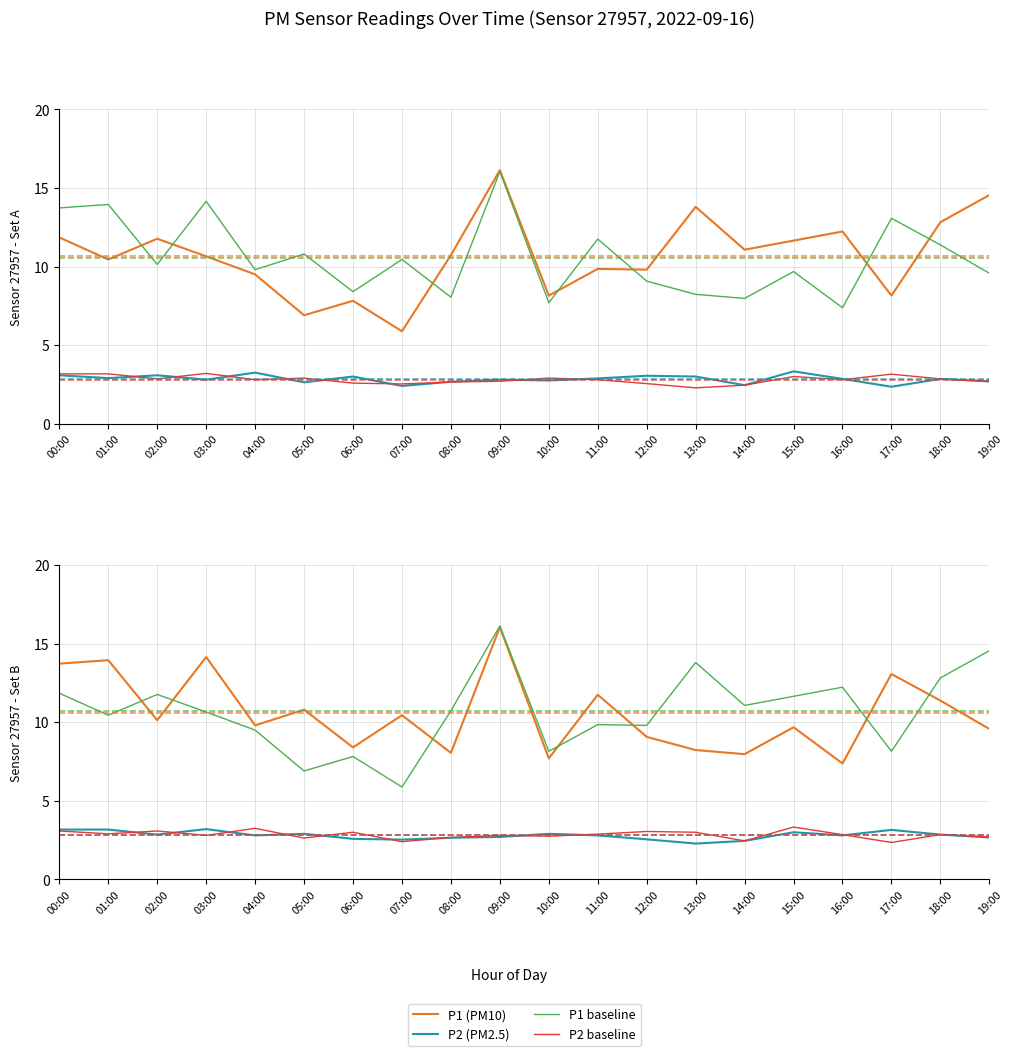

What is the difference between the second highest and minimum values in the P1 series?

8.7